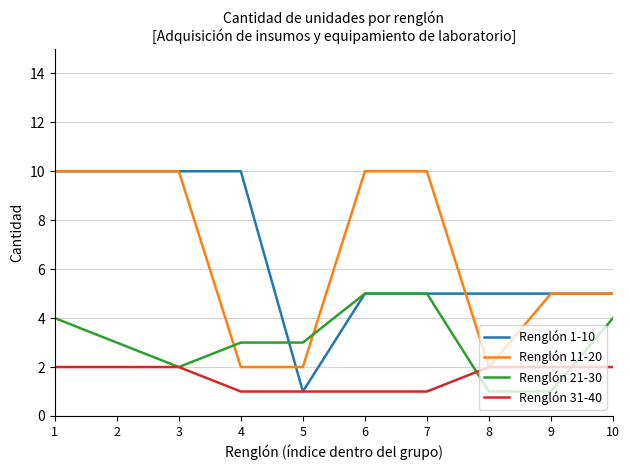

Between 5 and 6, which series saw the biggest shift?

Renglón 11-20